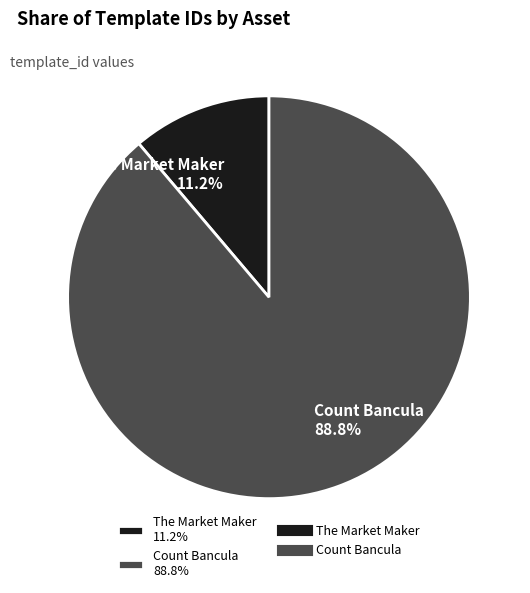

Is there a majority slice in this chart?

Yes